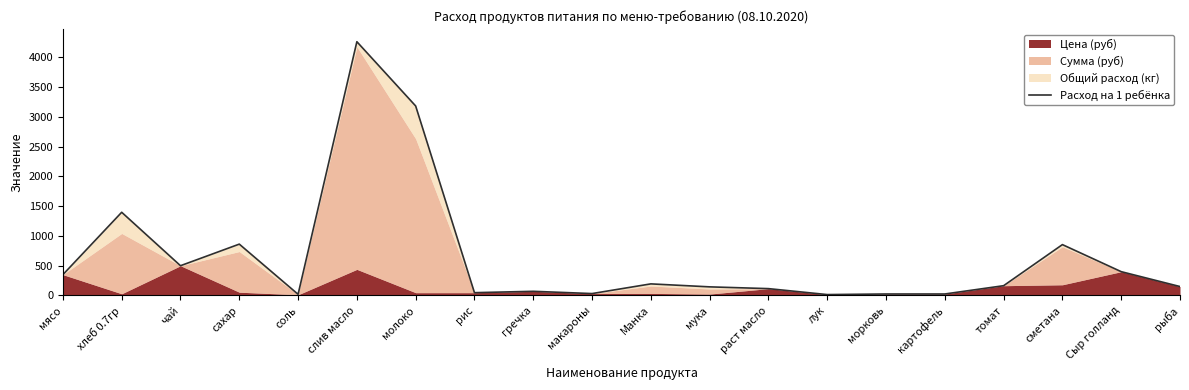

Does the chart display data point markers on the line(s)?

No